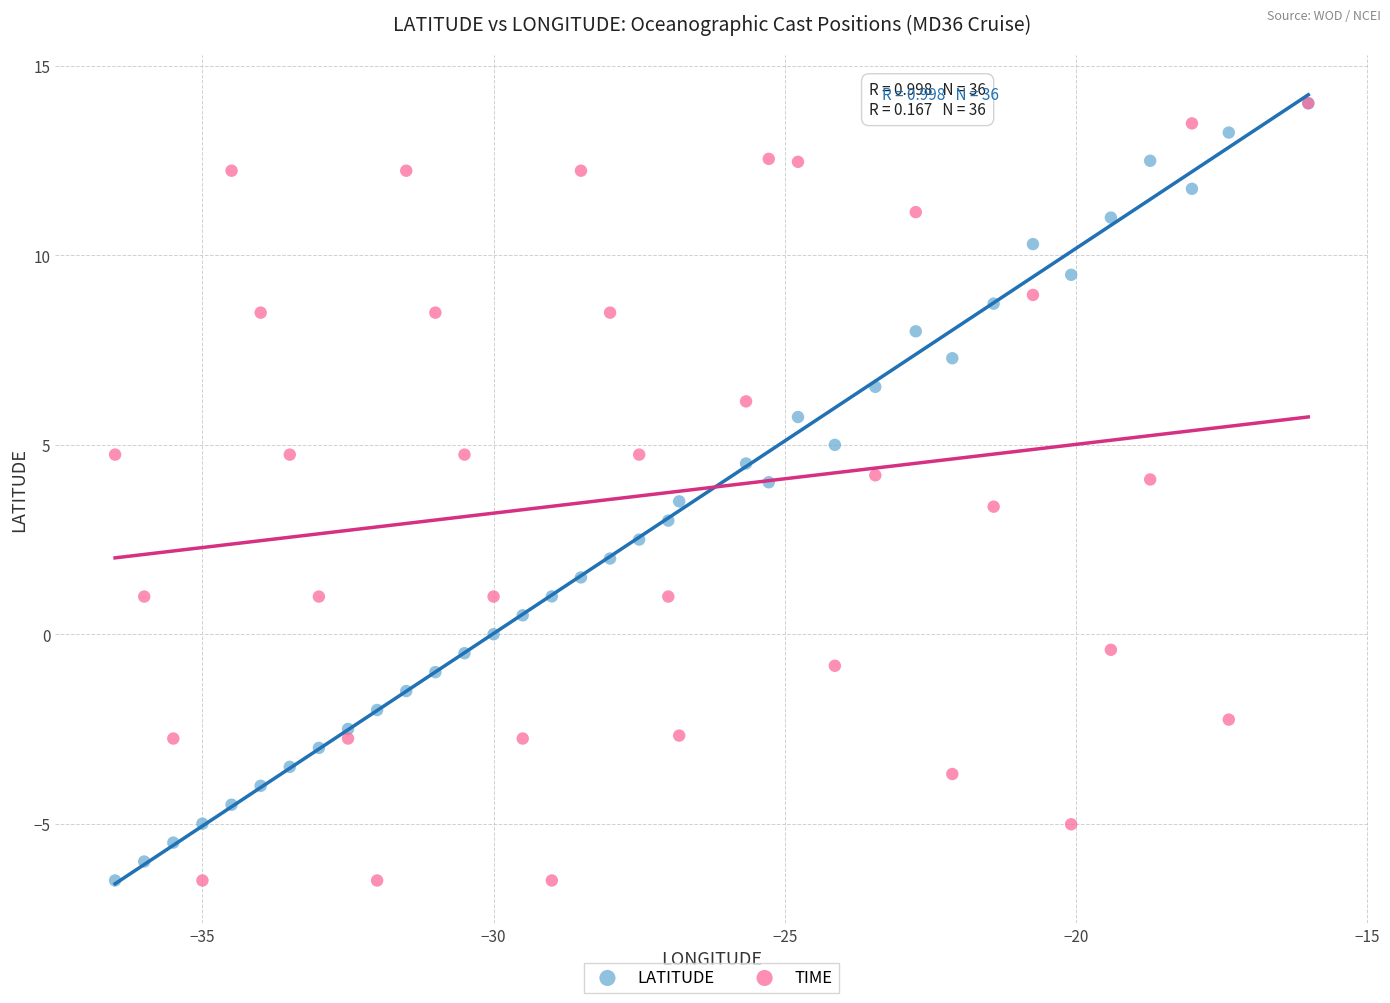

What are all the series names shown in the legend?

LATITUDE, TIME